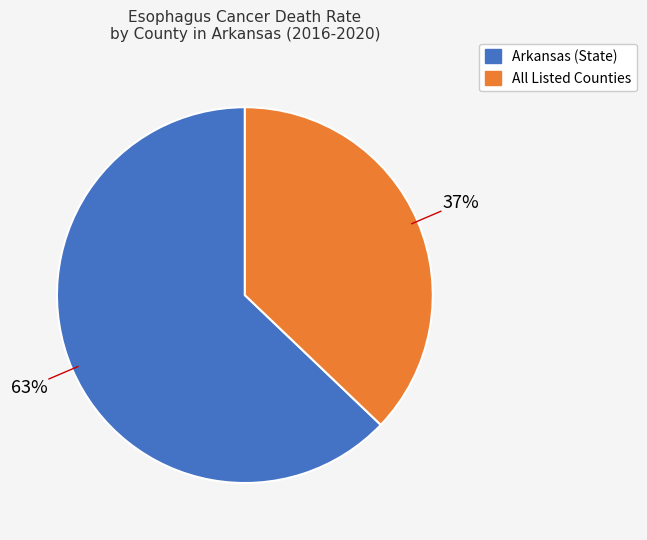

To the nearest percent, what is the average slice percentage?

50%